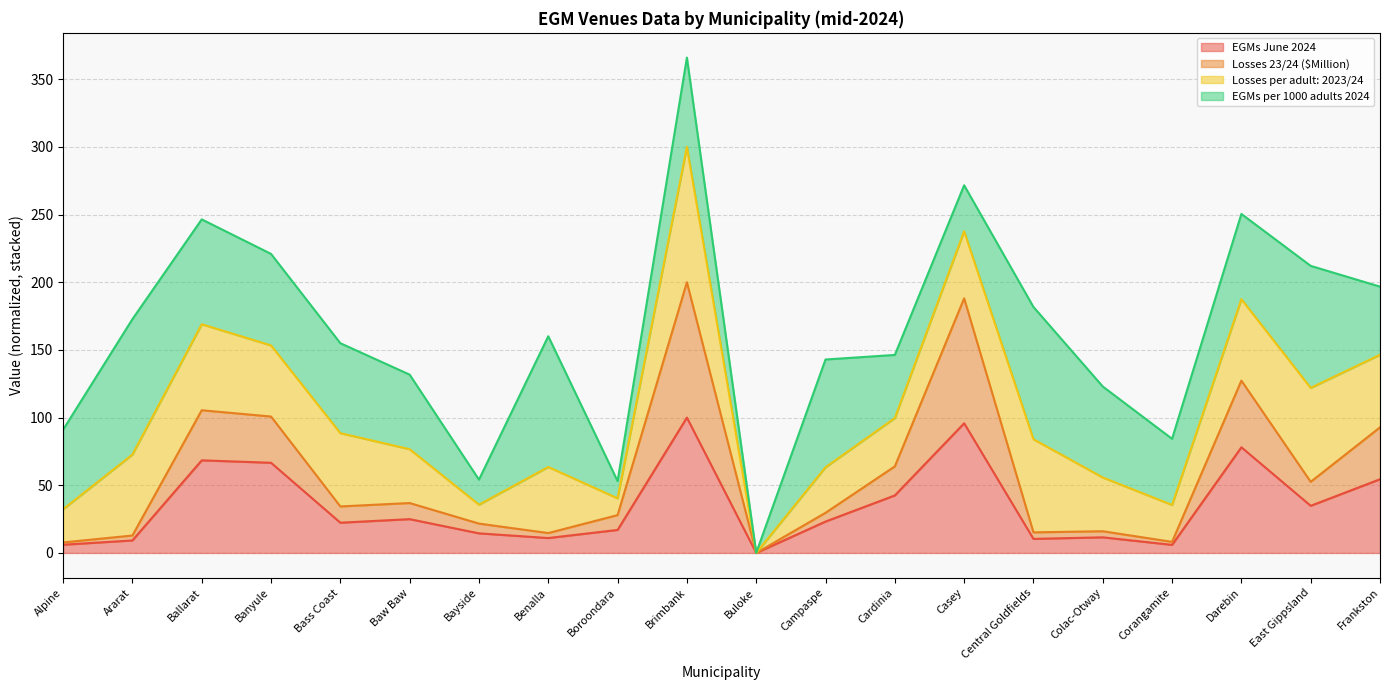

How many positive values does the Losses 23/24 ($Million) series have?

19